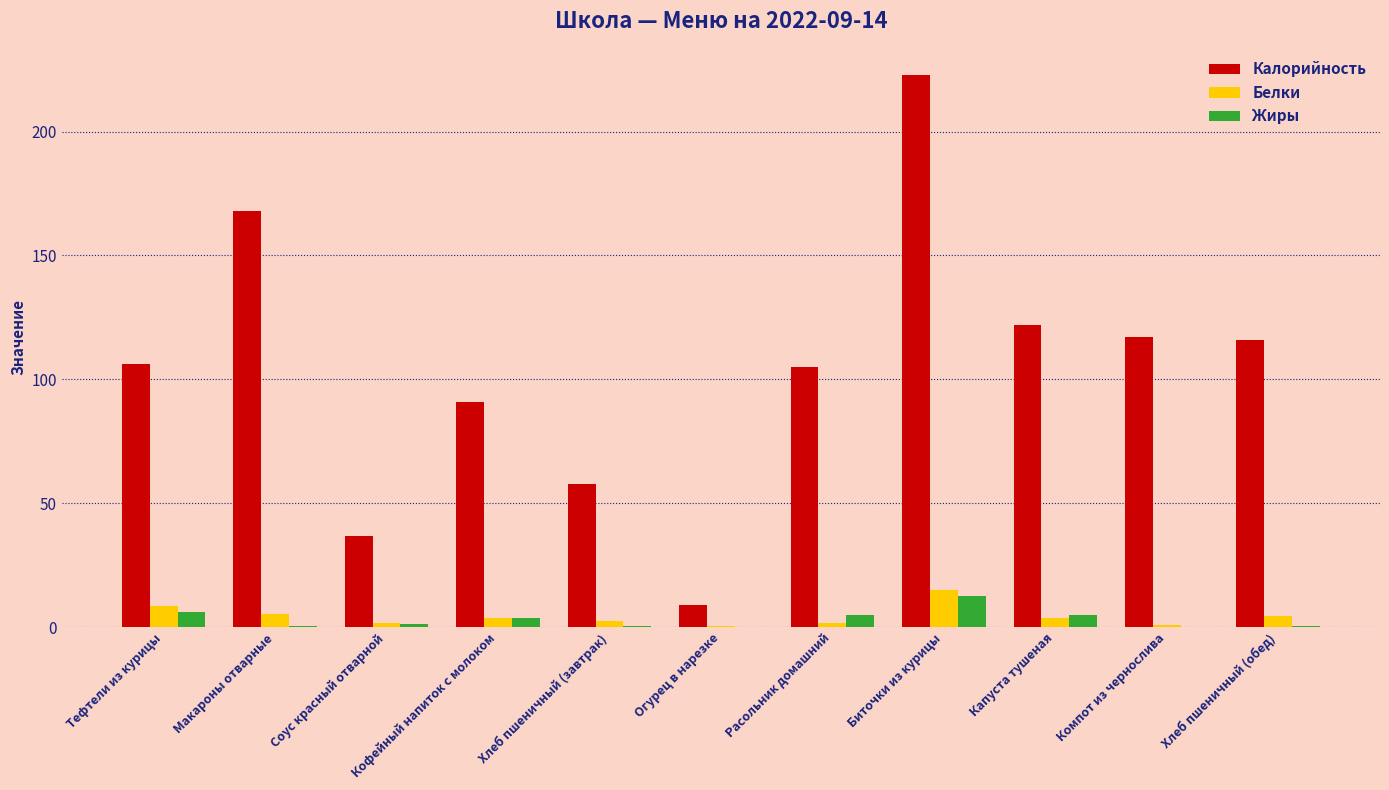

How many distinct data groups are displayed?

3